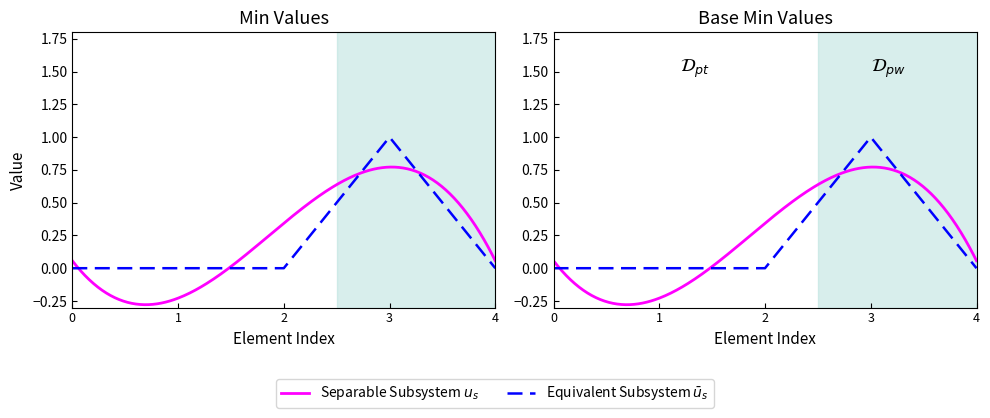

True or false: Min and Base Min intersect in this chart.

False